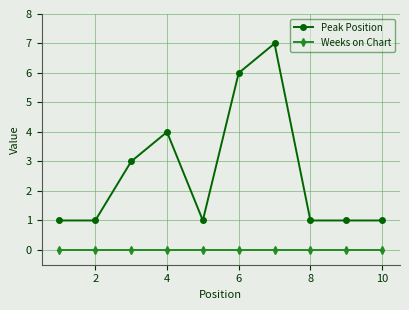

Which series has the largest range (max minus min)?

Peak Position